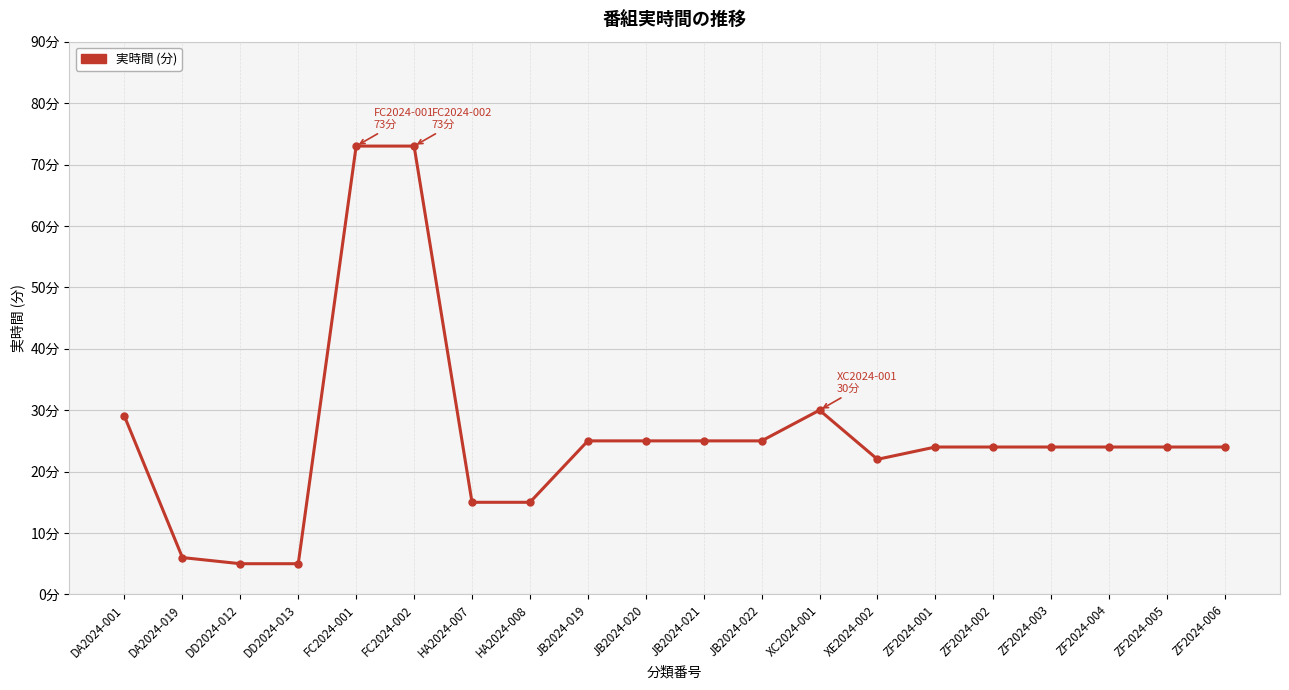

What position from the right is JB2024-021?

10